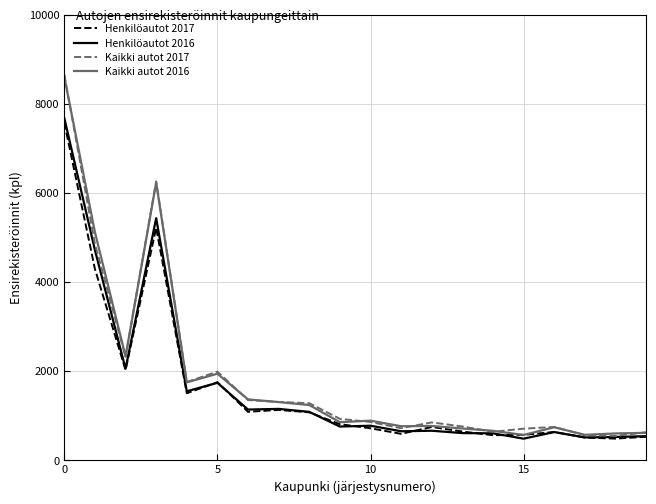

What is the smallest value displayed?

486